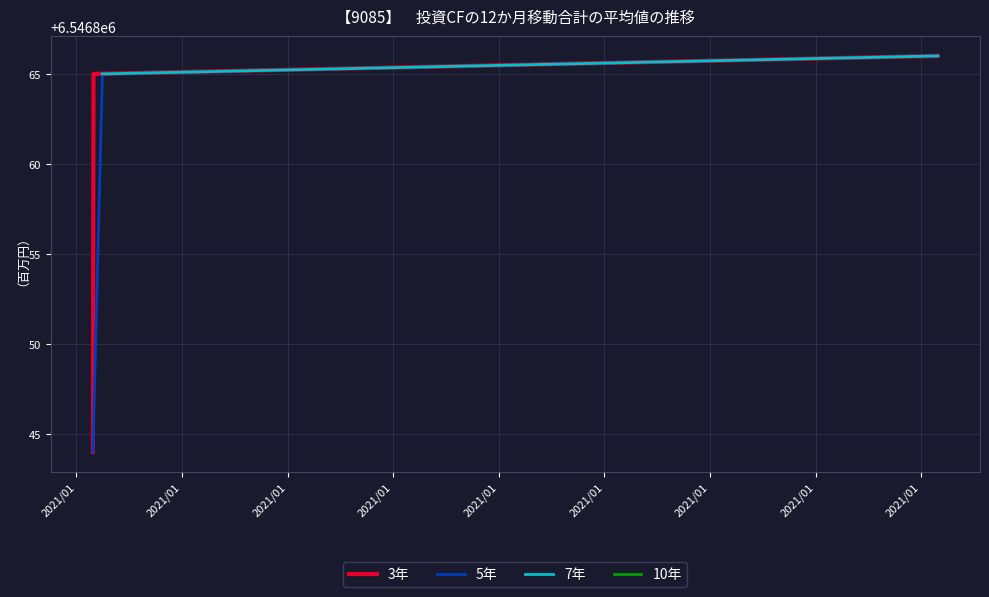

At how many categories does at least one series exceed 6546847?

2